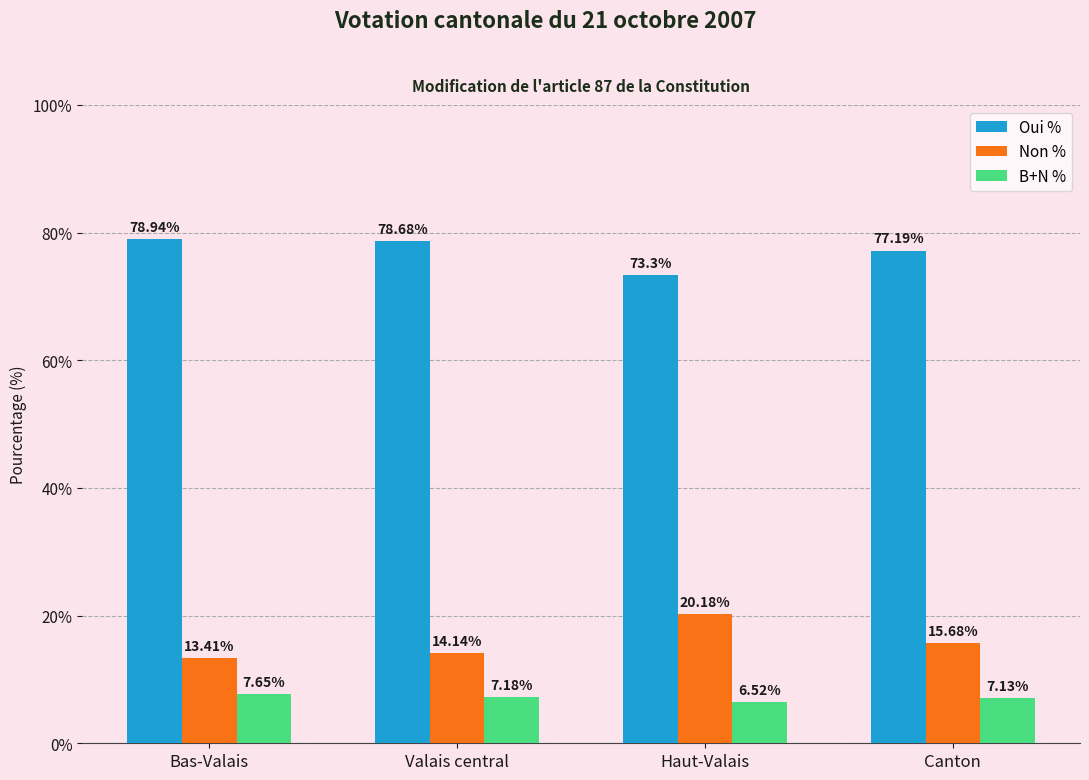

What is the total value across all series at Bas-Valais?

100.0